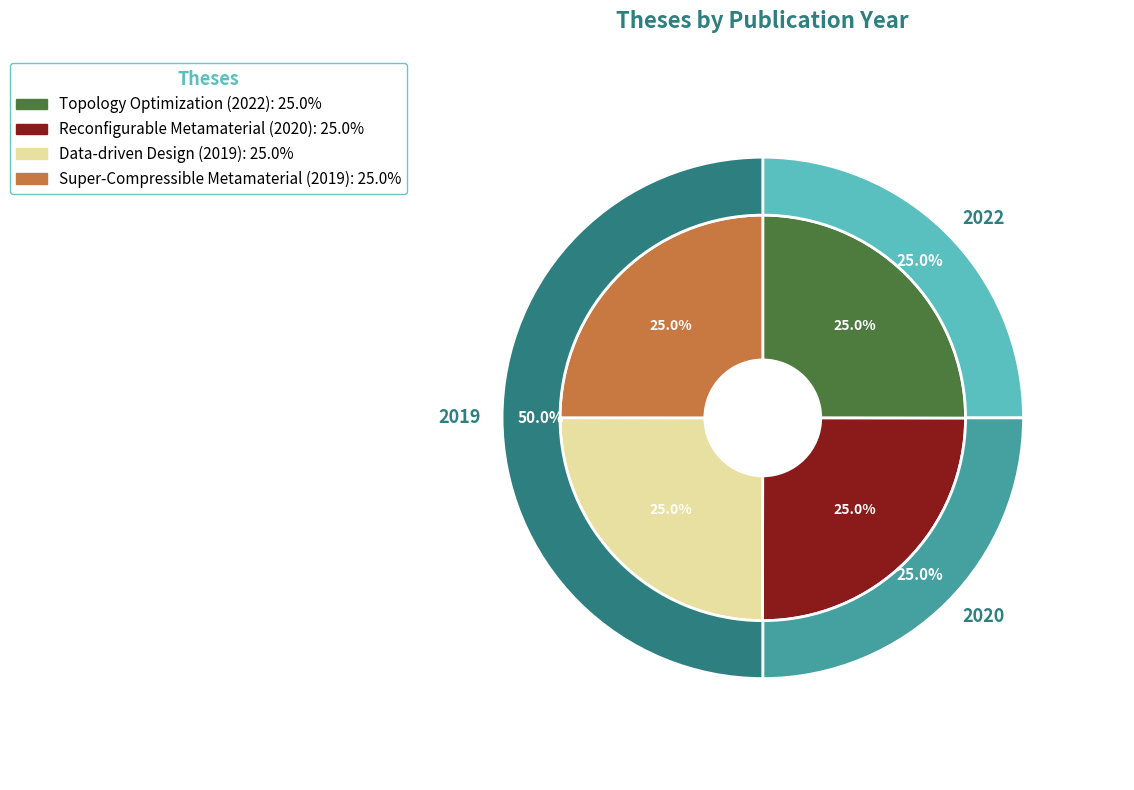

Is there a majority slice in this chart?

No